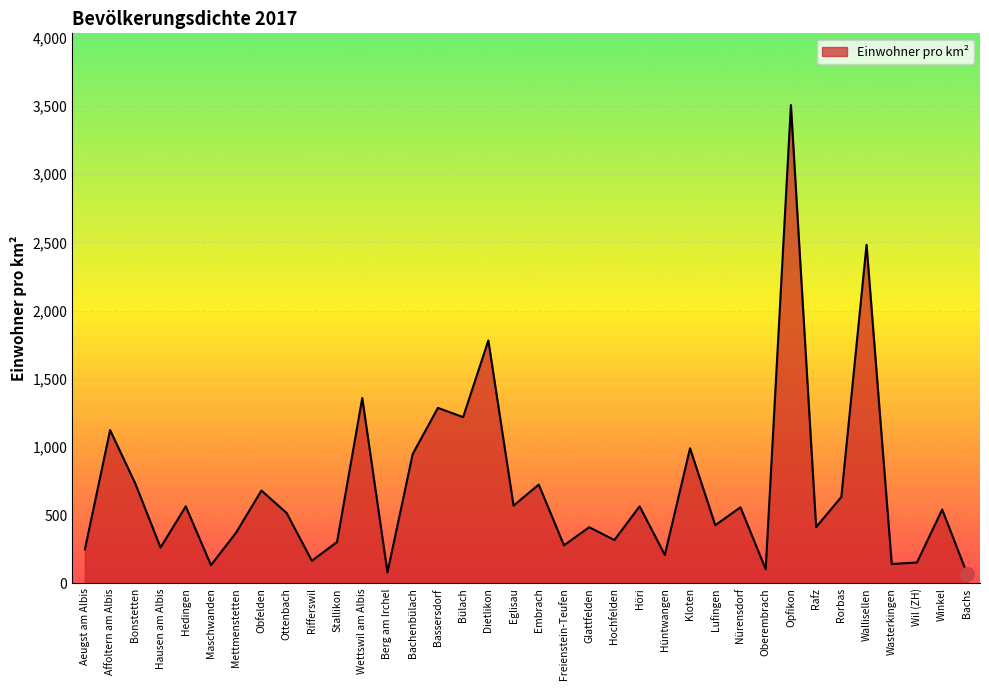

What is the ratio of the value at Wasterkingen to the value at Hochfelden?

0.4